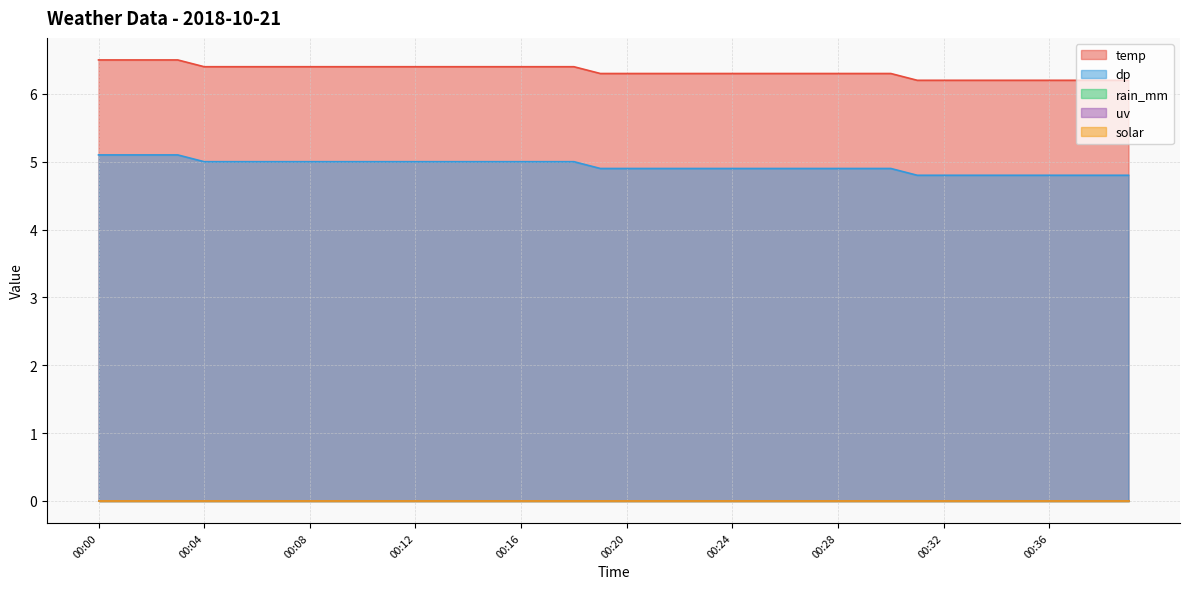

Does the chart have visible grid lines?

Yes